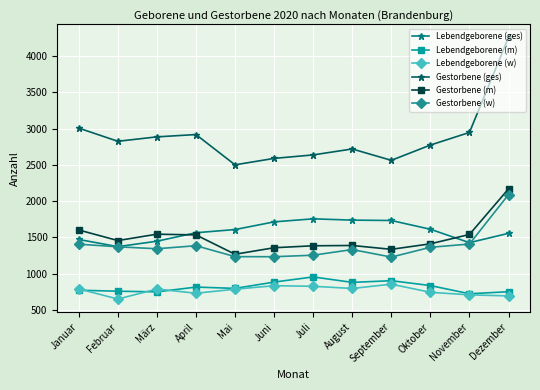

Is the value of Lebendgeborene (w) at Juni greater than the value of Lebendgeborene (m) at Juli?

No